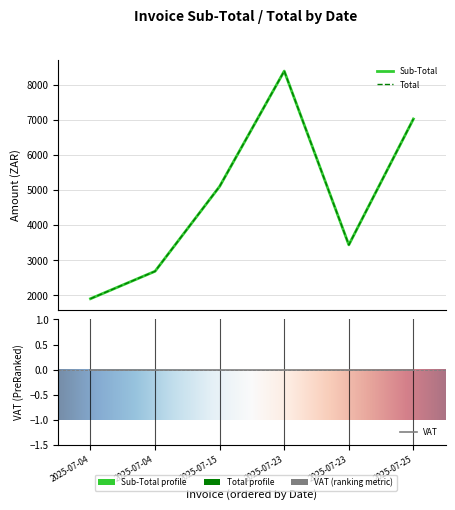

In Total, how many points are higher than both neighbors (excluding endpoints)?

1